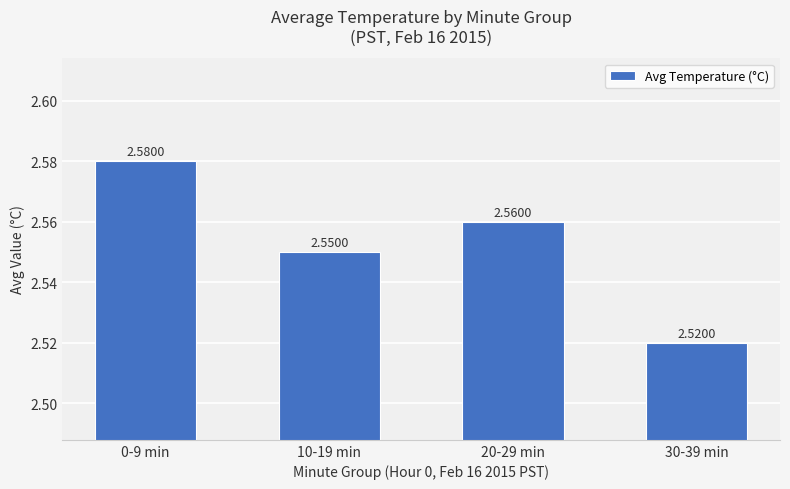

Rank the categories by value from lowest to highest.

30-39 min, 10-19 min, 20-29 min, 0-9 min